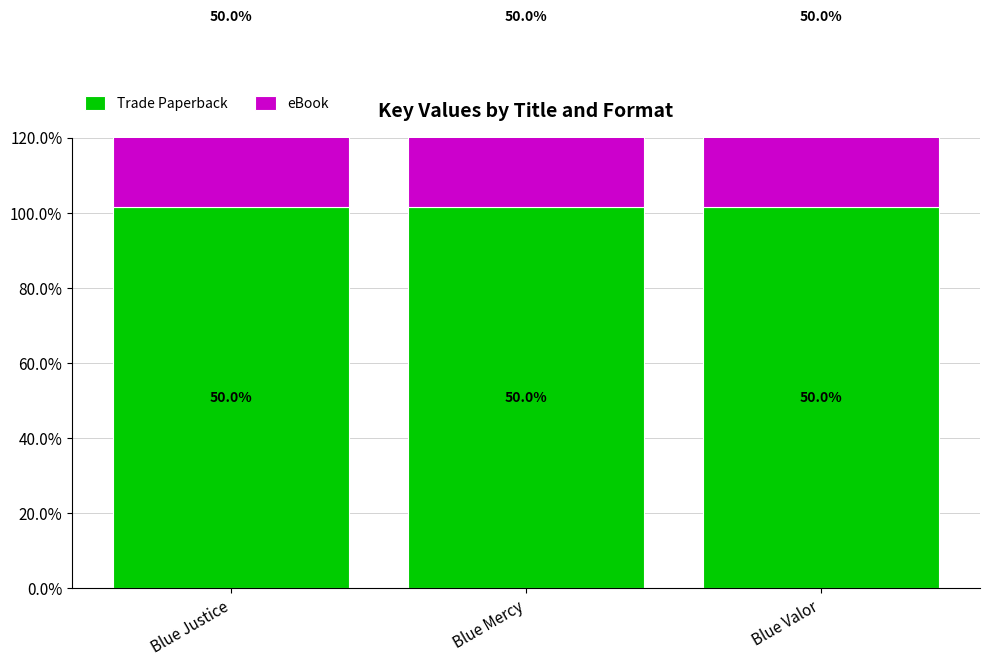

What is the lowest value of the Trade Paperback series?

18598098